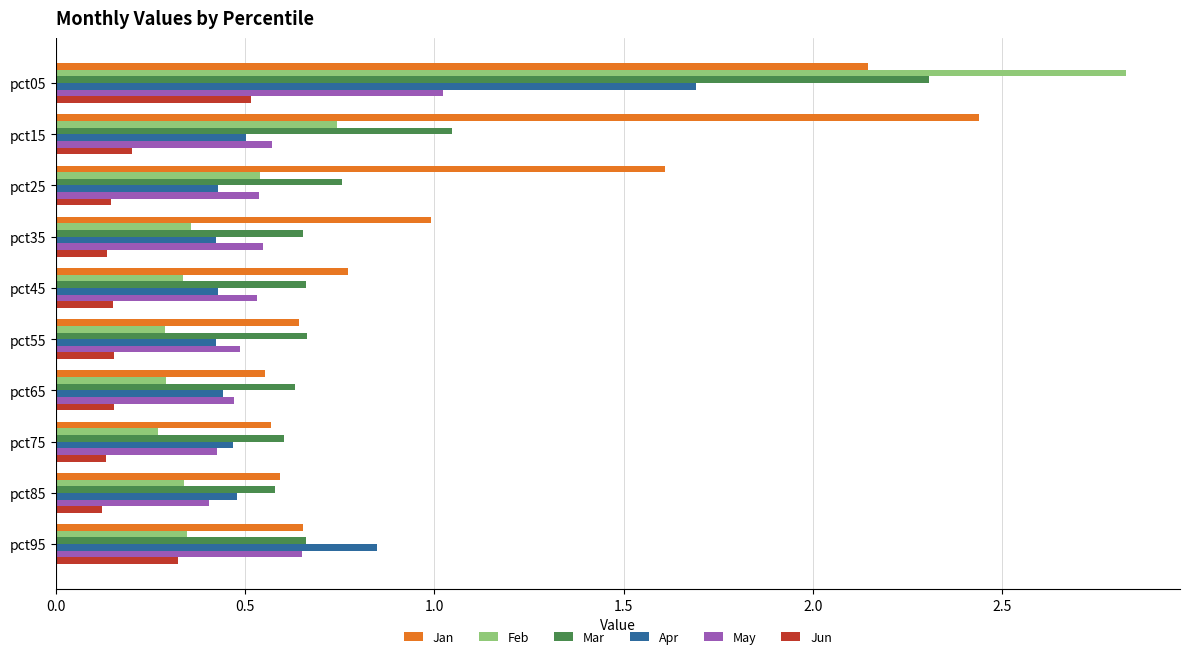

Rank the series by their maximum value, from highest to lowest.

Feb, Jan, Mar, Apr, May, Jun